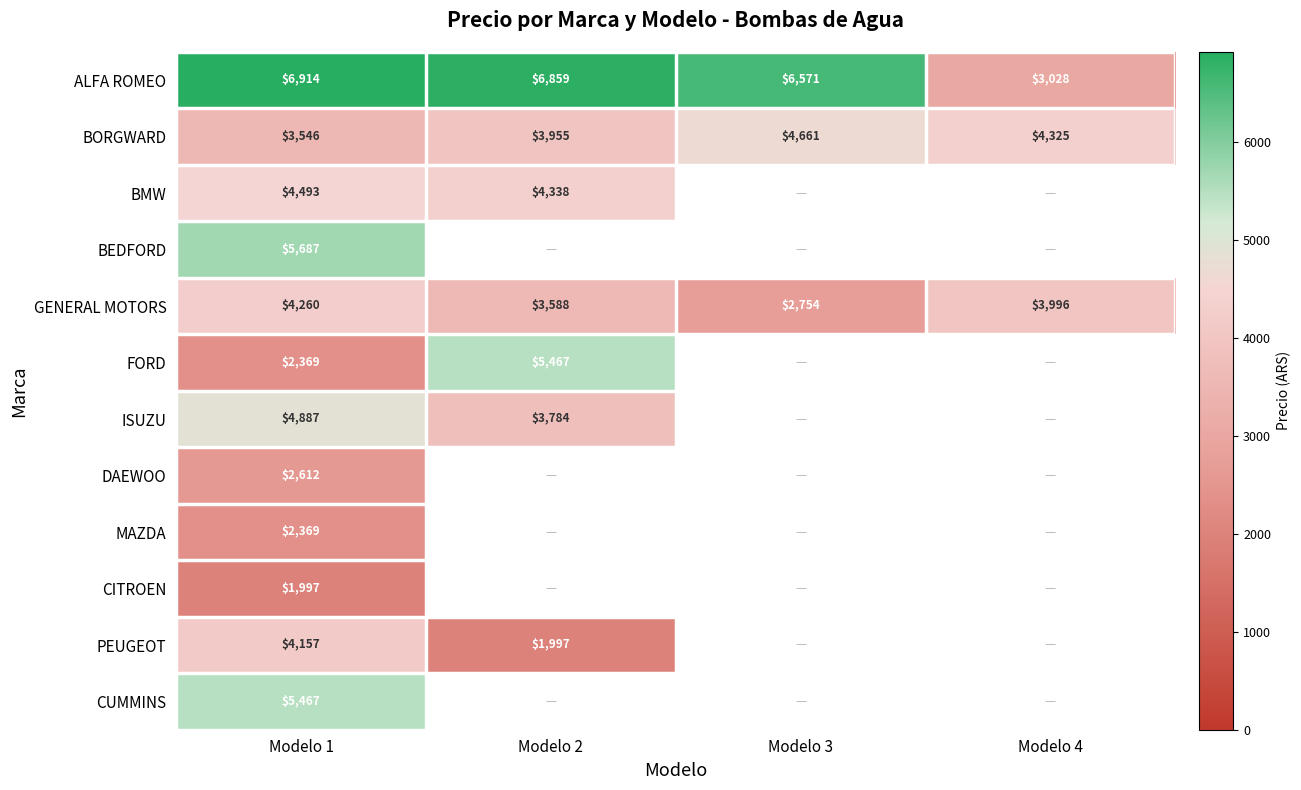

Read the GENERAL MOTORS value at Modelo 1.

4259.6